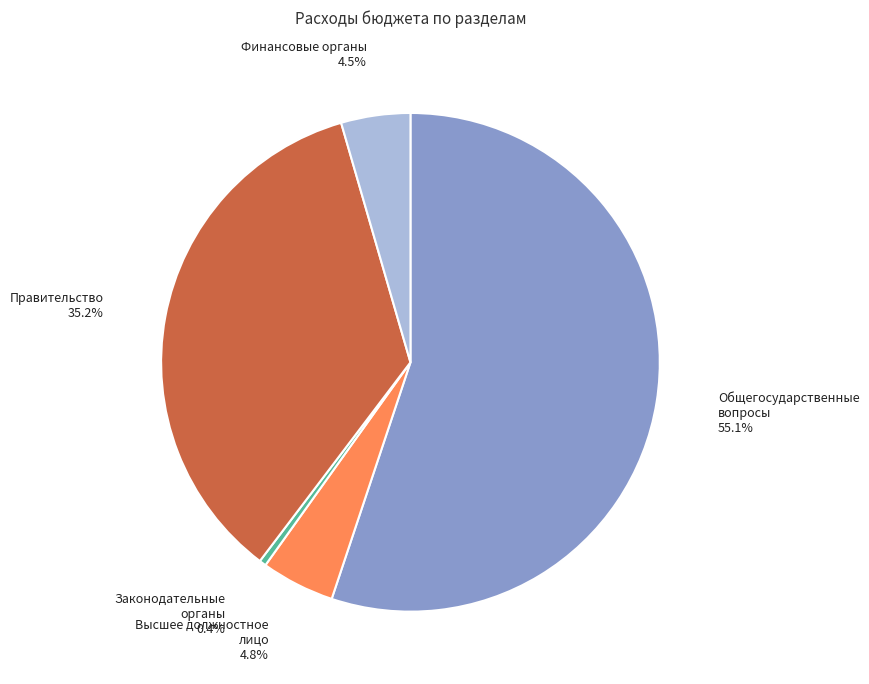

What percentage is NOT represented by Высшее должностное лицо?

95.2%